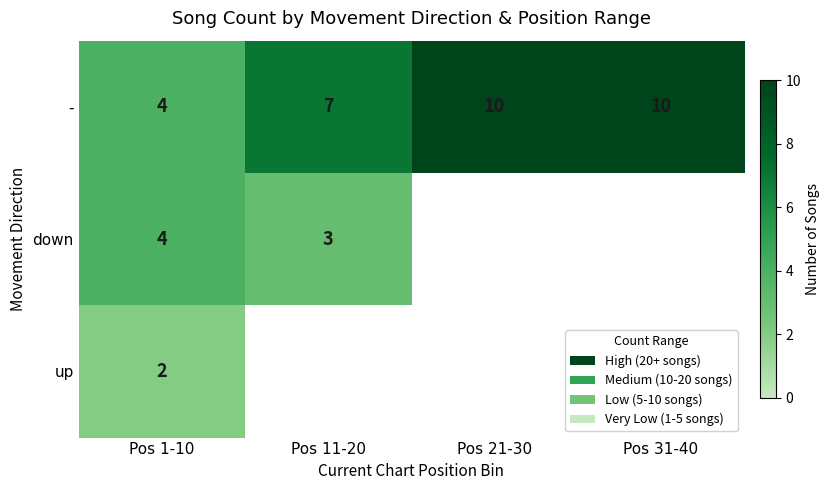

The up series shows 2 at Pos 1-10. True or false?

True